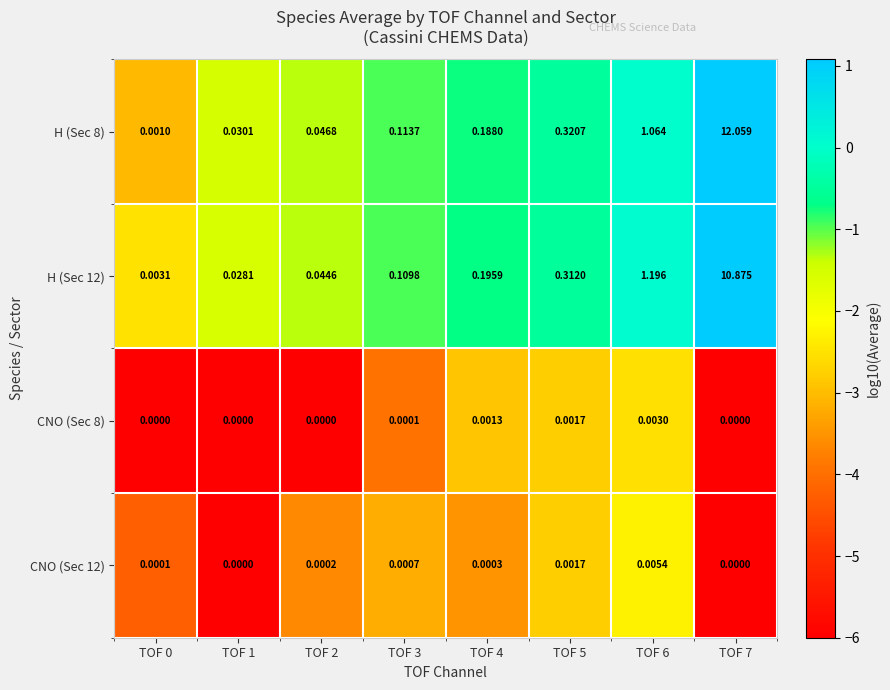

Between TOF 1 and TOF 4, which series saw the biggest shift?

H (Sec 12)